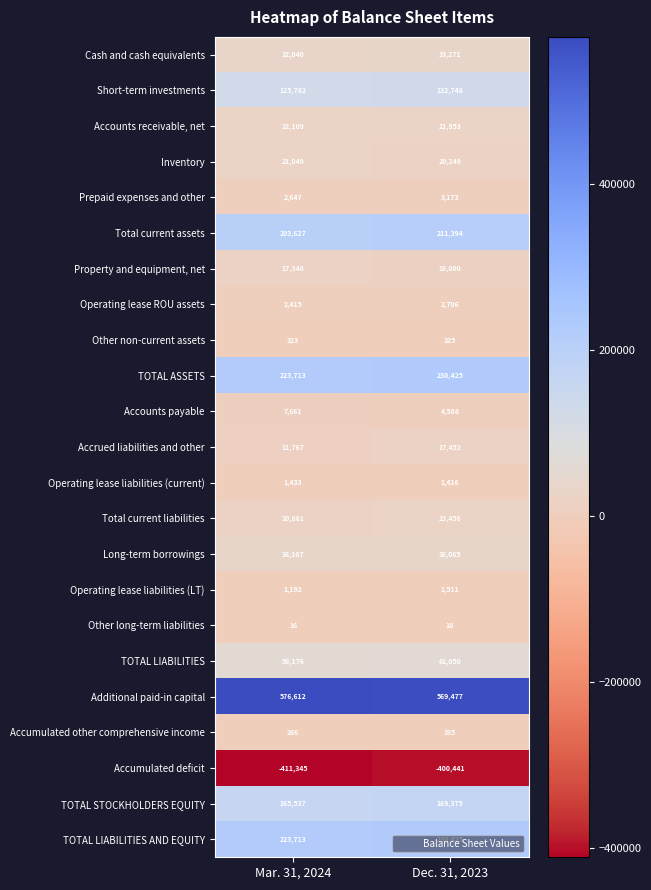

What is the maximum value shown in the chart?

576612